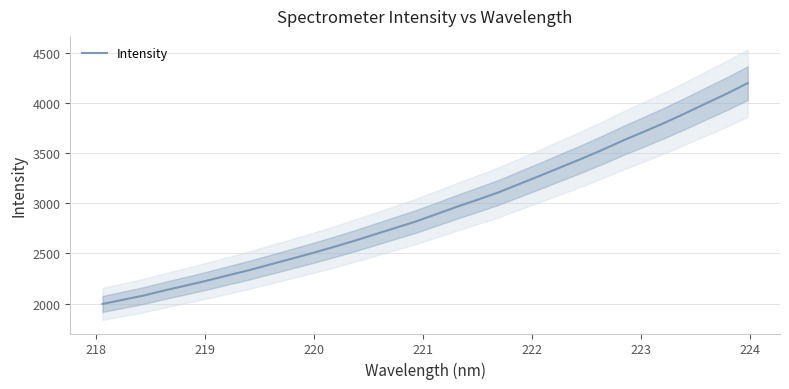

What is the lowest value of the Intensity series?

1996.7